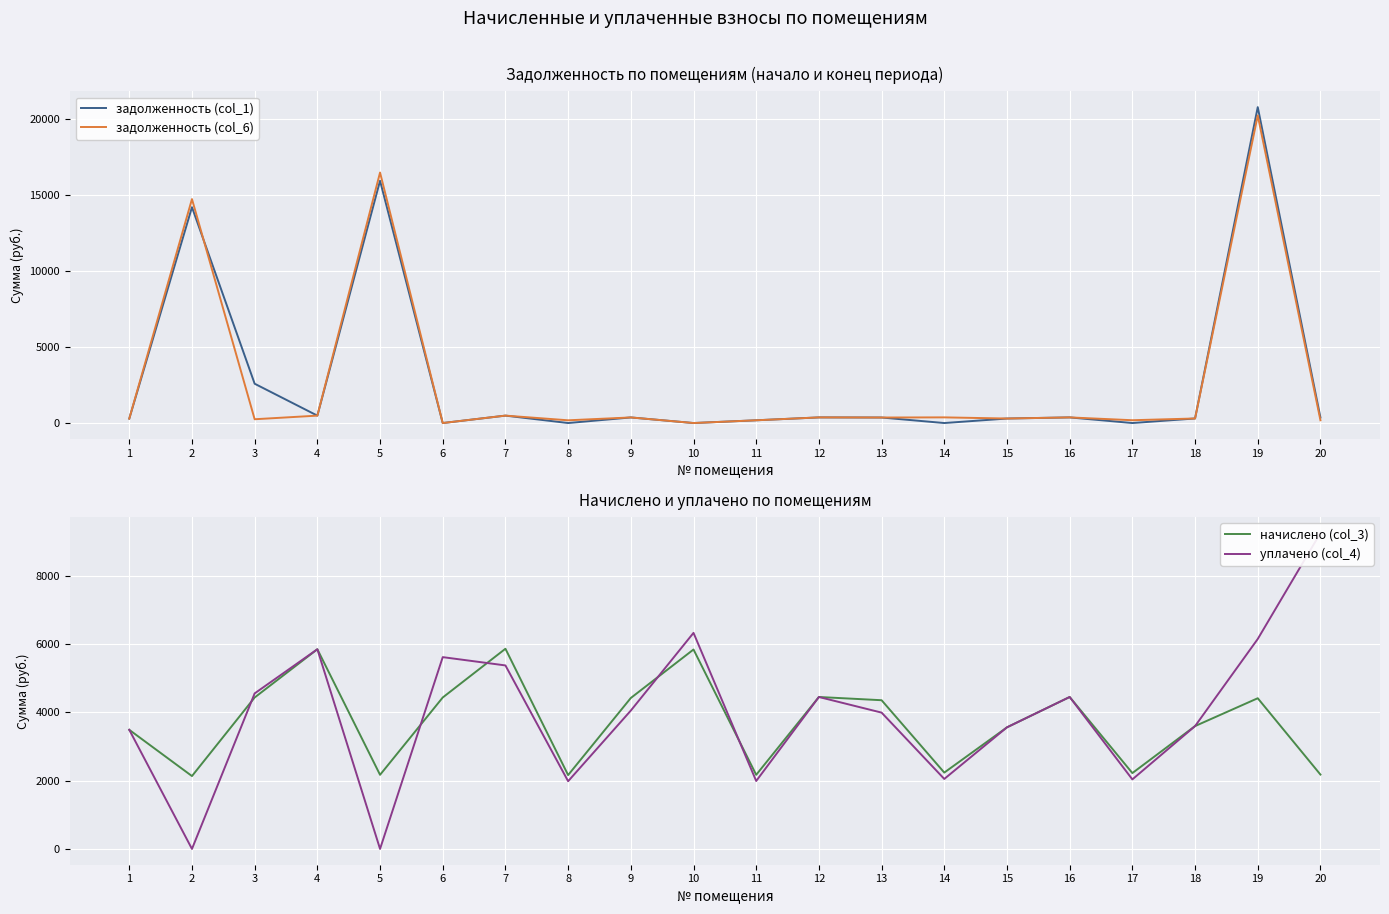

Between 15 and 5, which is larger?

5